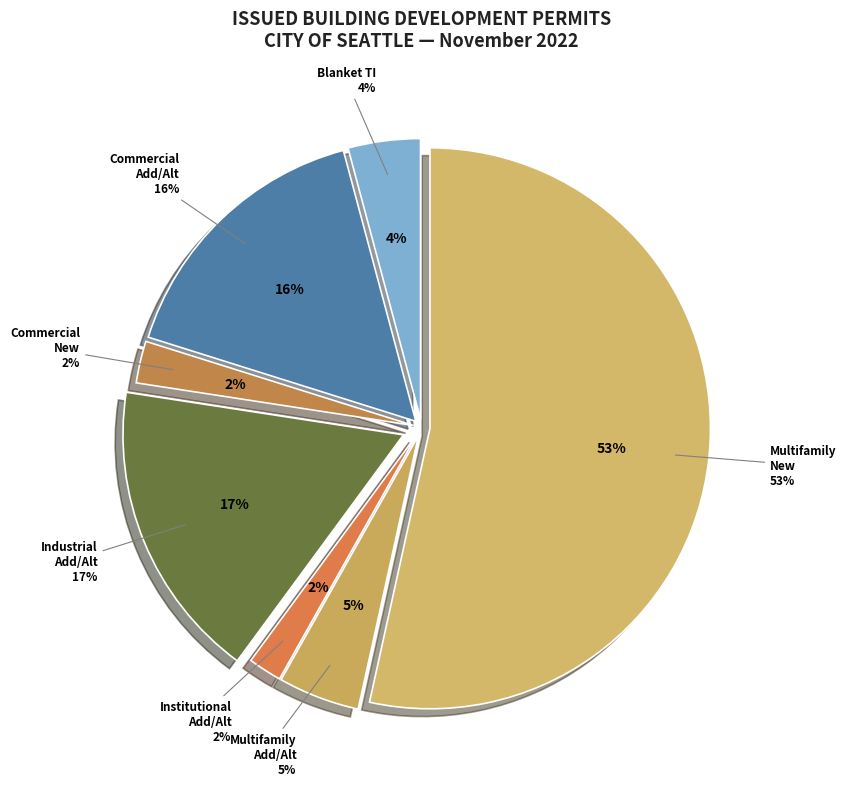

To the nearest percent, what percentage of the pie is Construction Permit-Multifamily-New?

53%